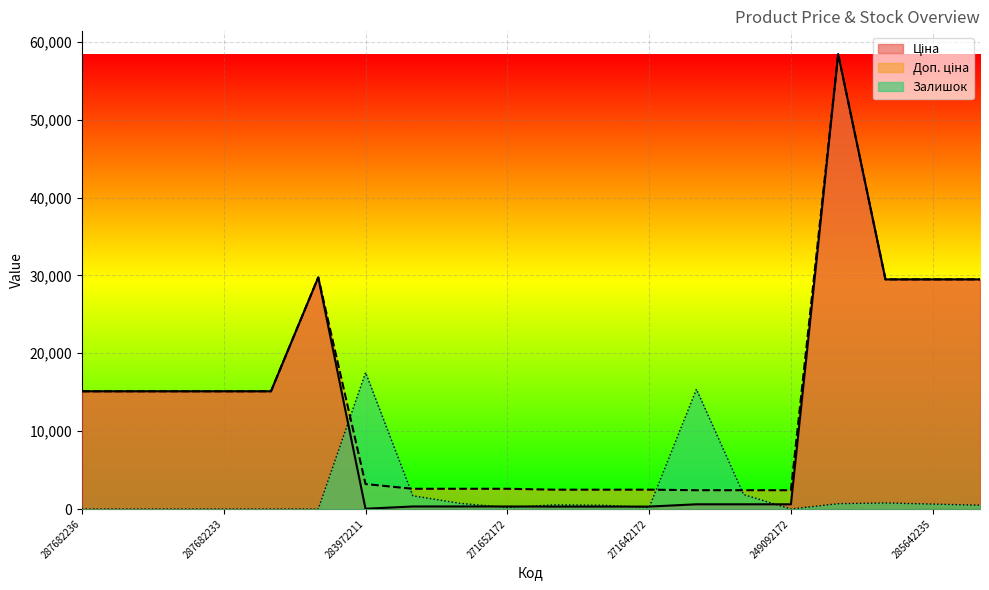

At which category is the sum across all series the highest?

285662232